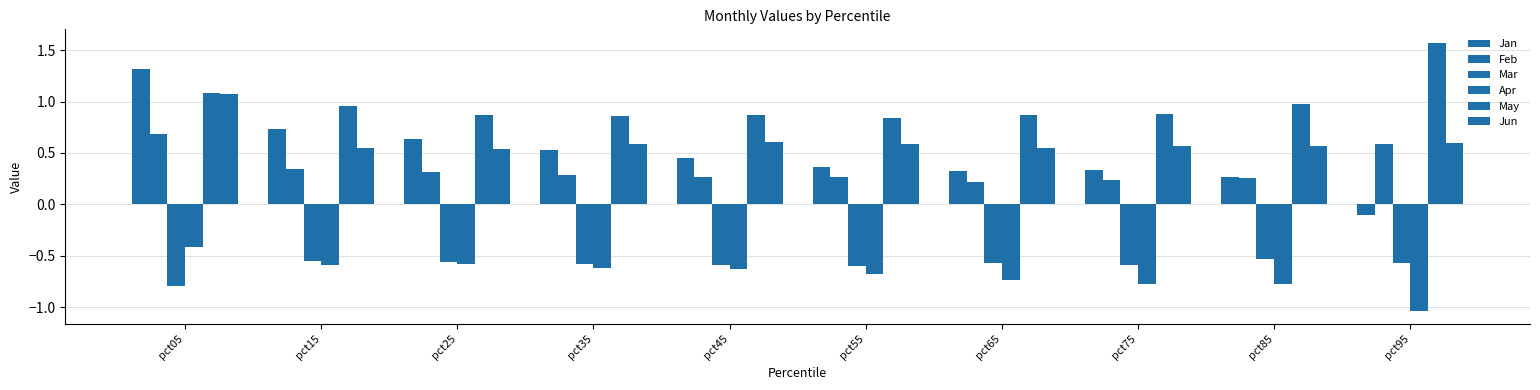

True or false: Apr has a value of -1.3 at pct65.

False